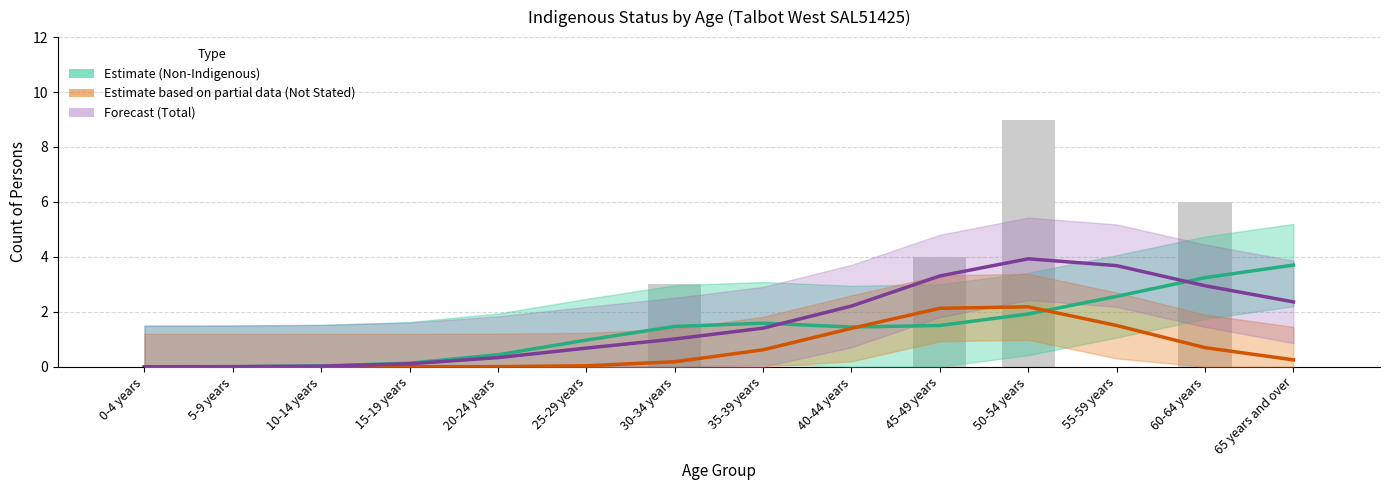

At which category is the sum across all series the highest?

50-54 years